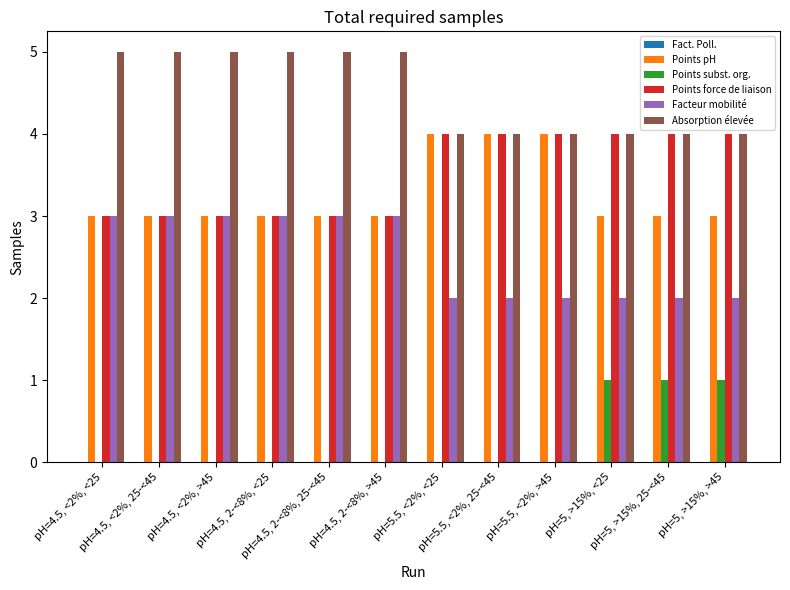

What is the sum of all Points subst. org. values?

3